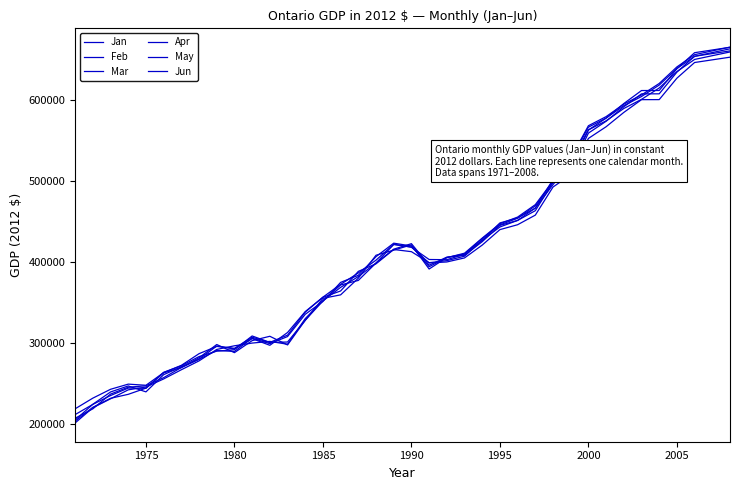

Does the chart have visible grid lines?

No